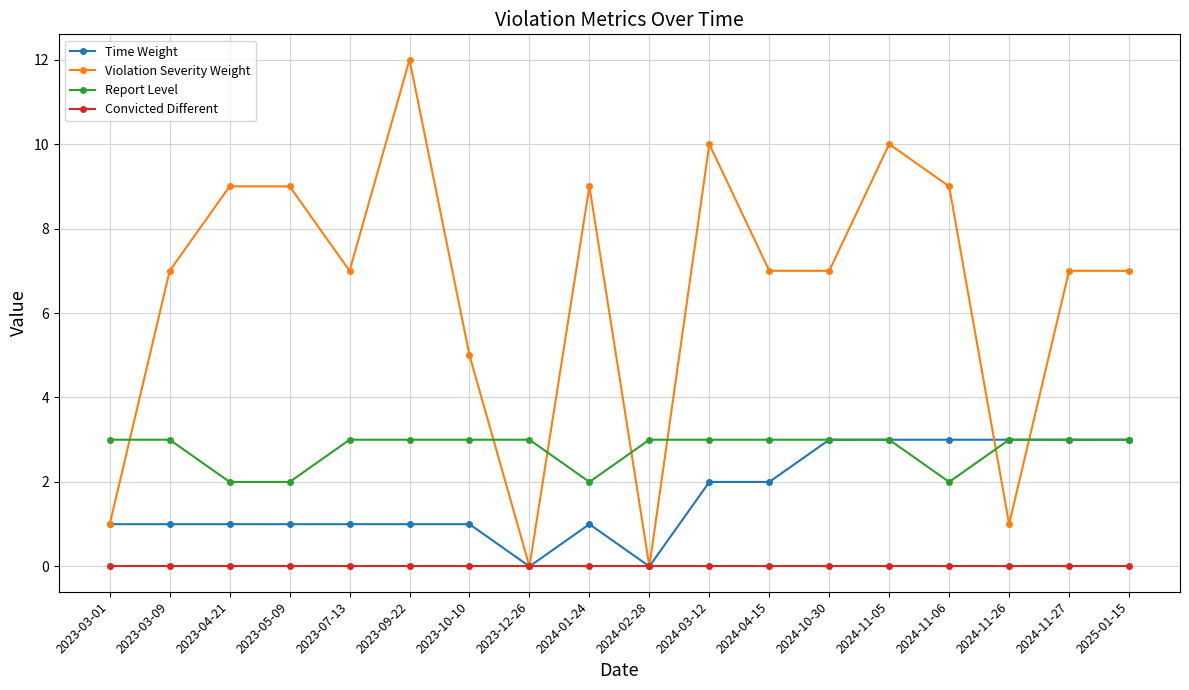

Which series has the widest spread of values?

Violation Severity Weight